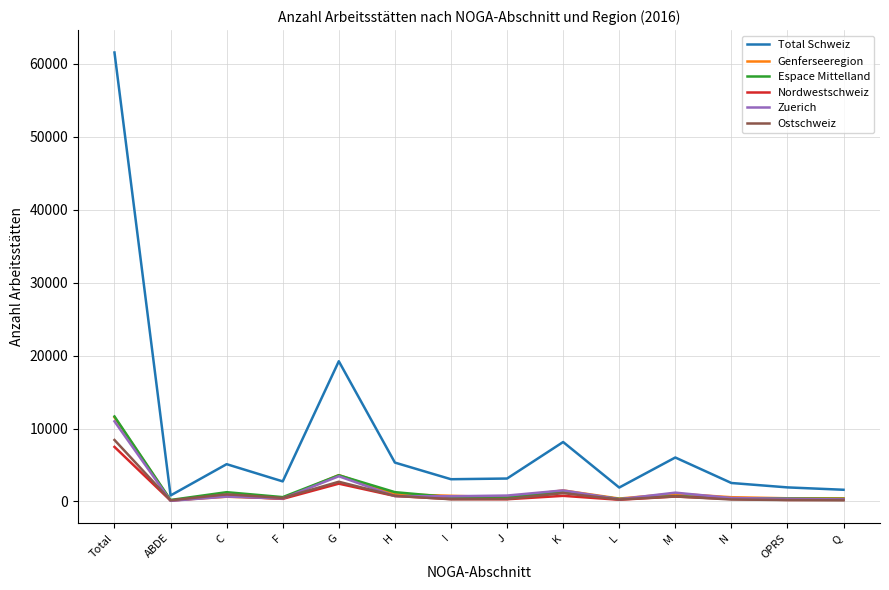

At which category is the sum across all series the highest?

Total